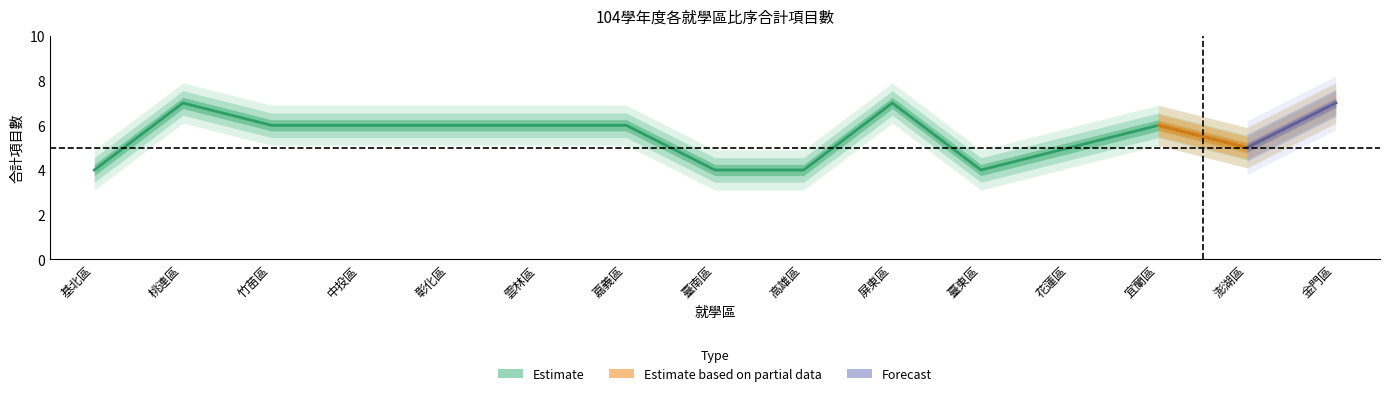

Where is the first local maximum?

桃連區